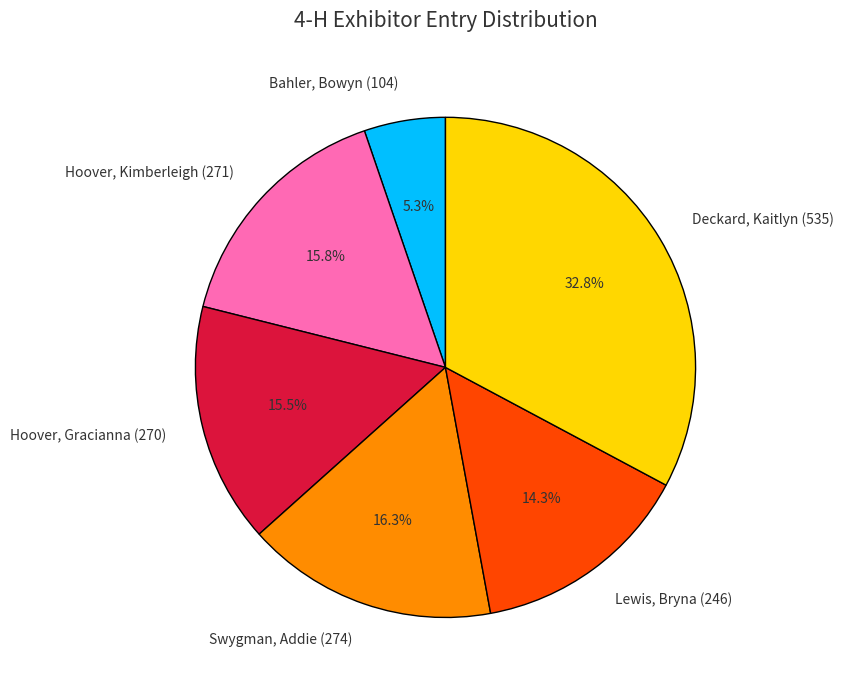

How many segments does this pie chart have?

6